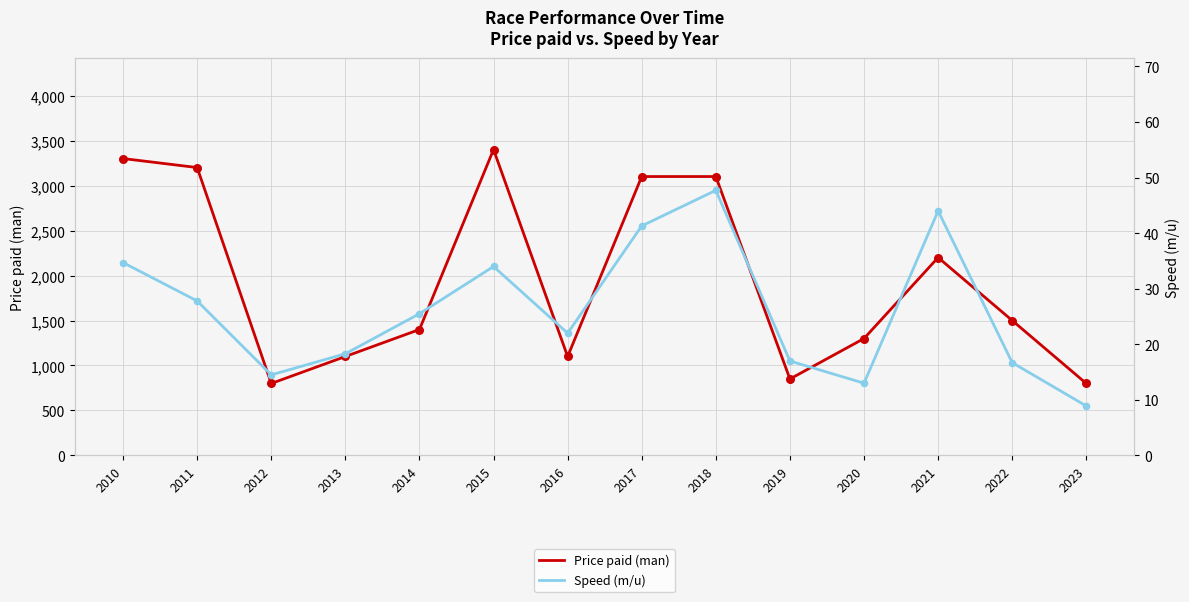

At how many categories does at least one series exceed 2879?

5